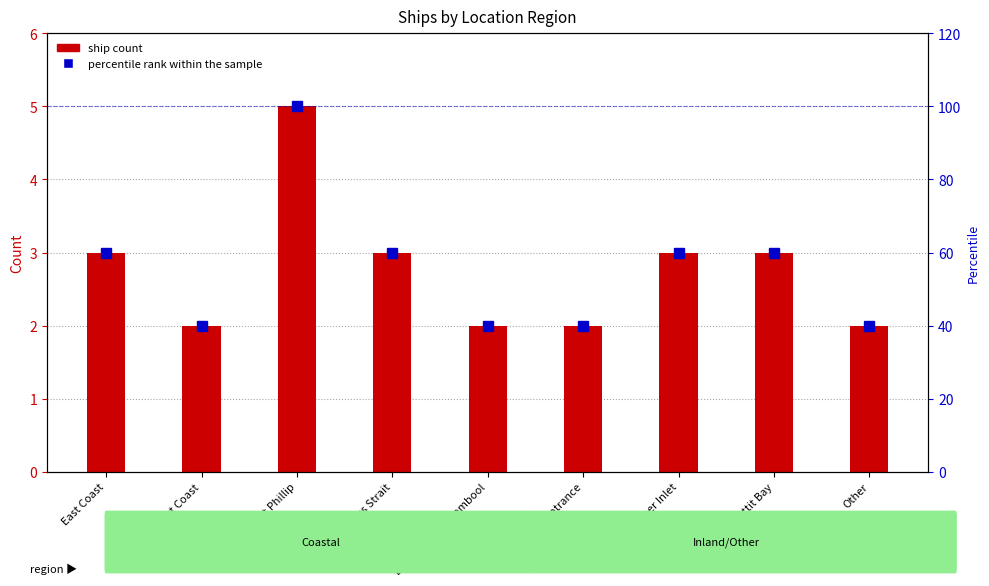

At which category is the sum across all series the highest?

Port Phillip